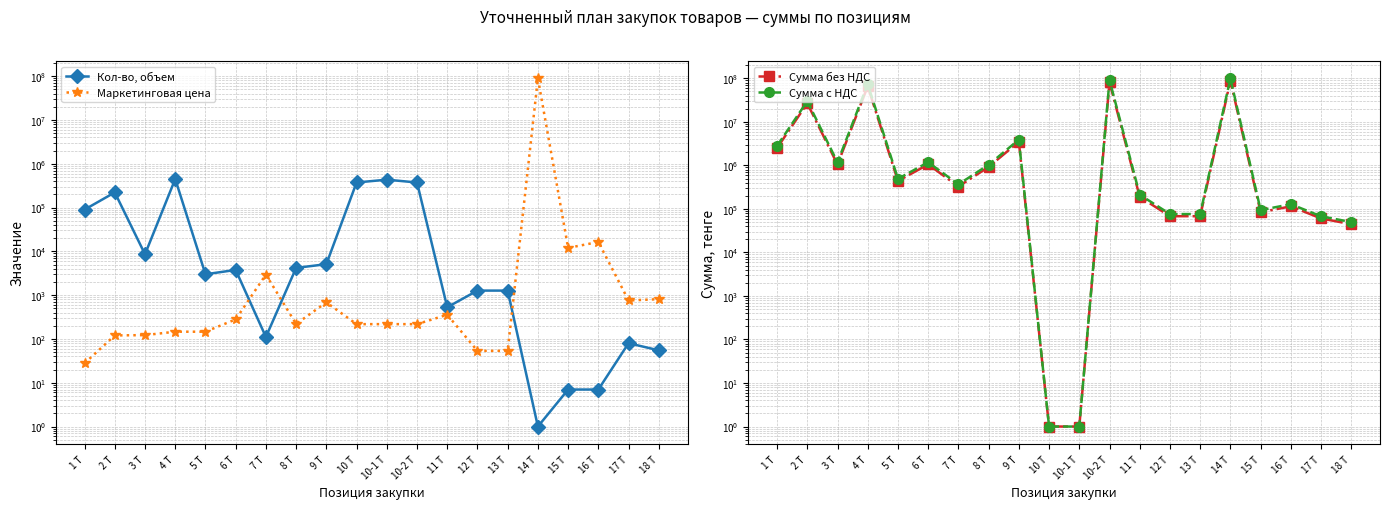

How many data points does each series have?

20